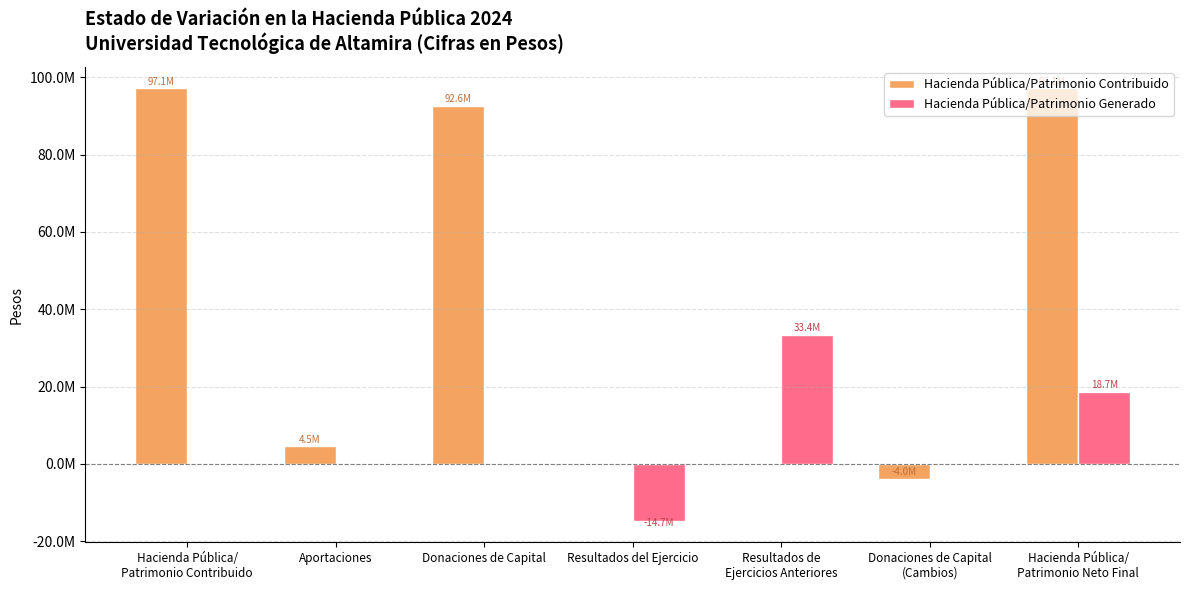

Are the bars grouped side by side (vs. stacked)?

Yes